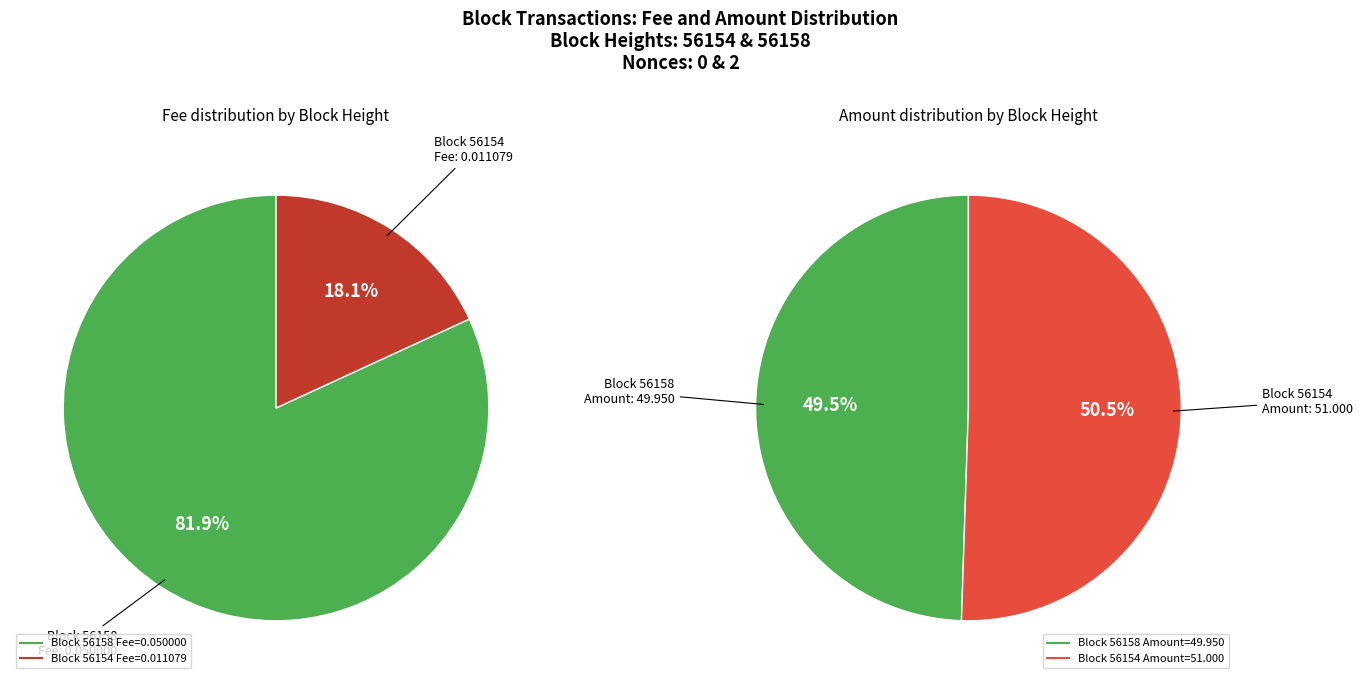

Which category has the smallest portion of the pie?

56154